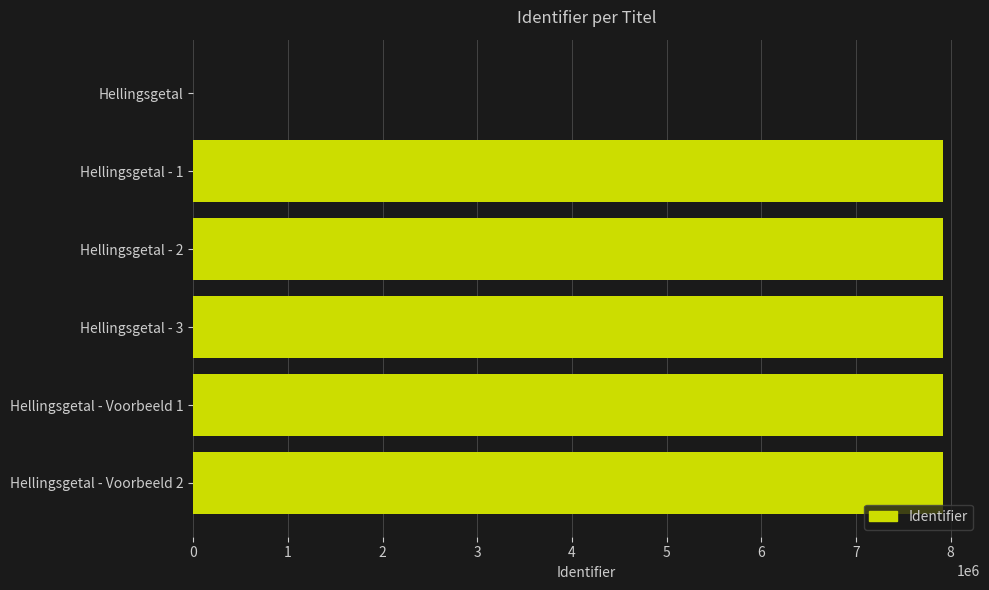

The value at Hellingsgetal is -4226203. True or false?

False